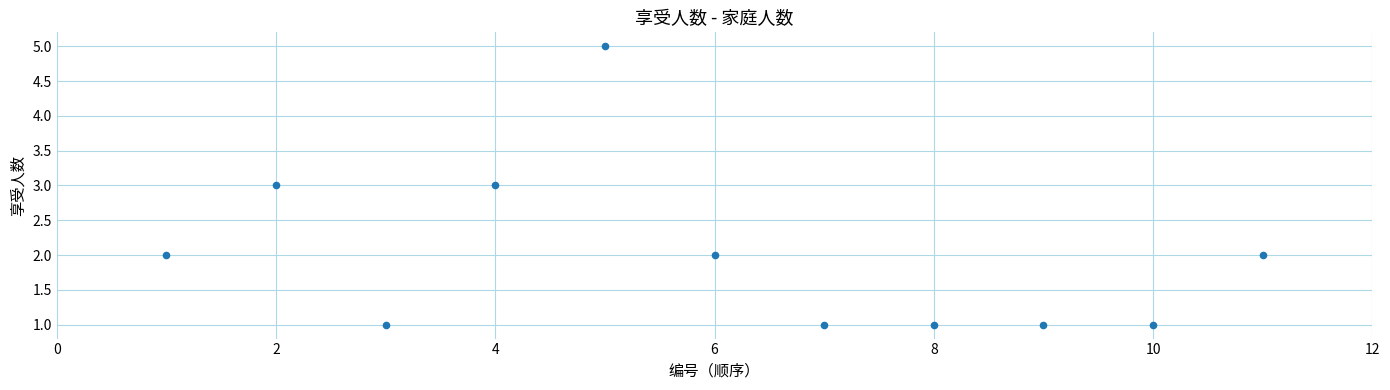

What is the average X value?

6